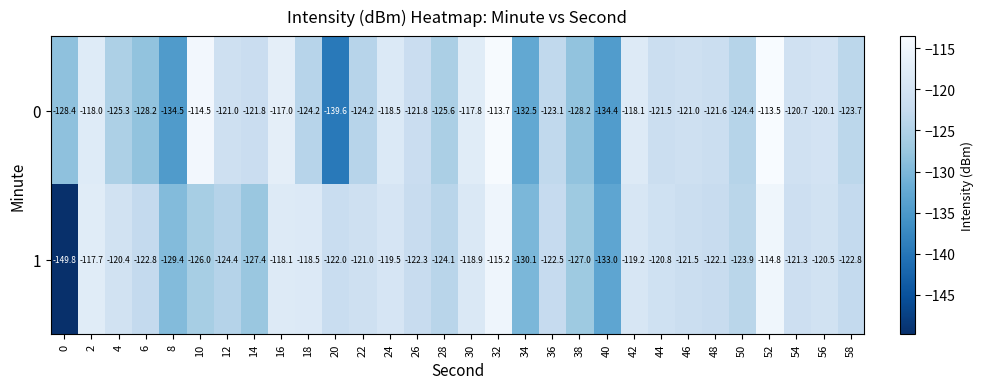

What is the total value across all series at 34?

-262.6